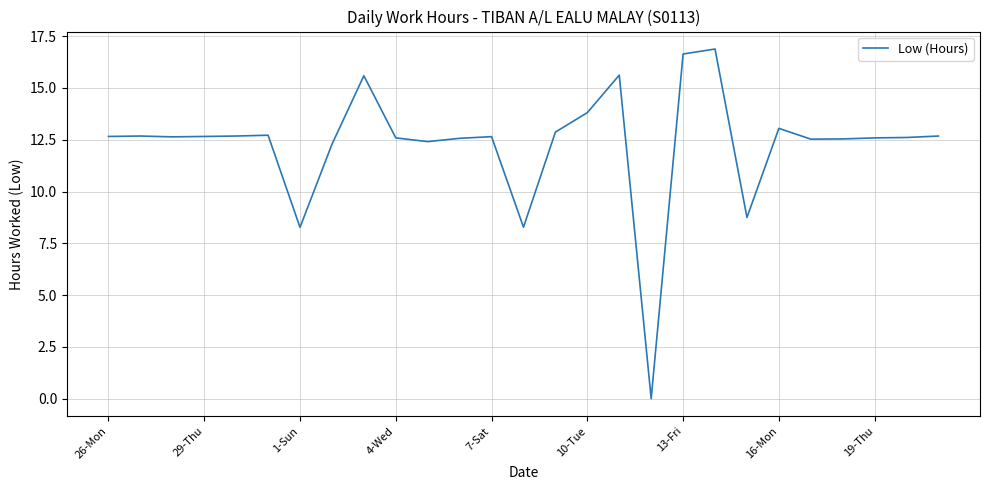

What is the difference between the maximum and minimum values?

16.9